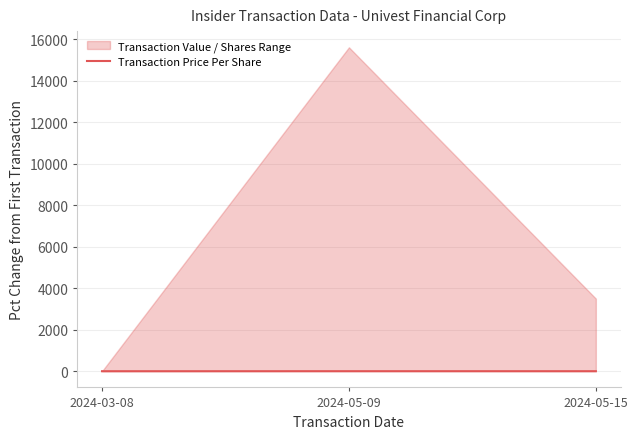

What is the difference between the second highest and minimum values?

0.7